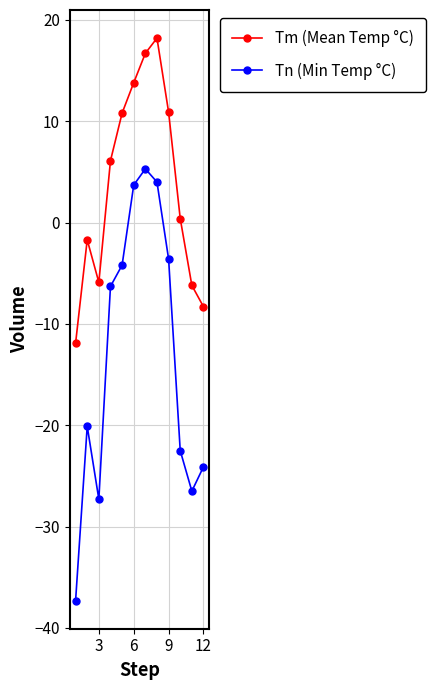

What is the average value of the Tn (Min Temp °C) series?

-13.2